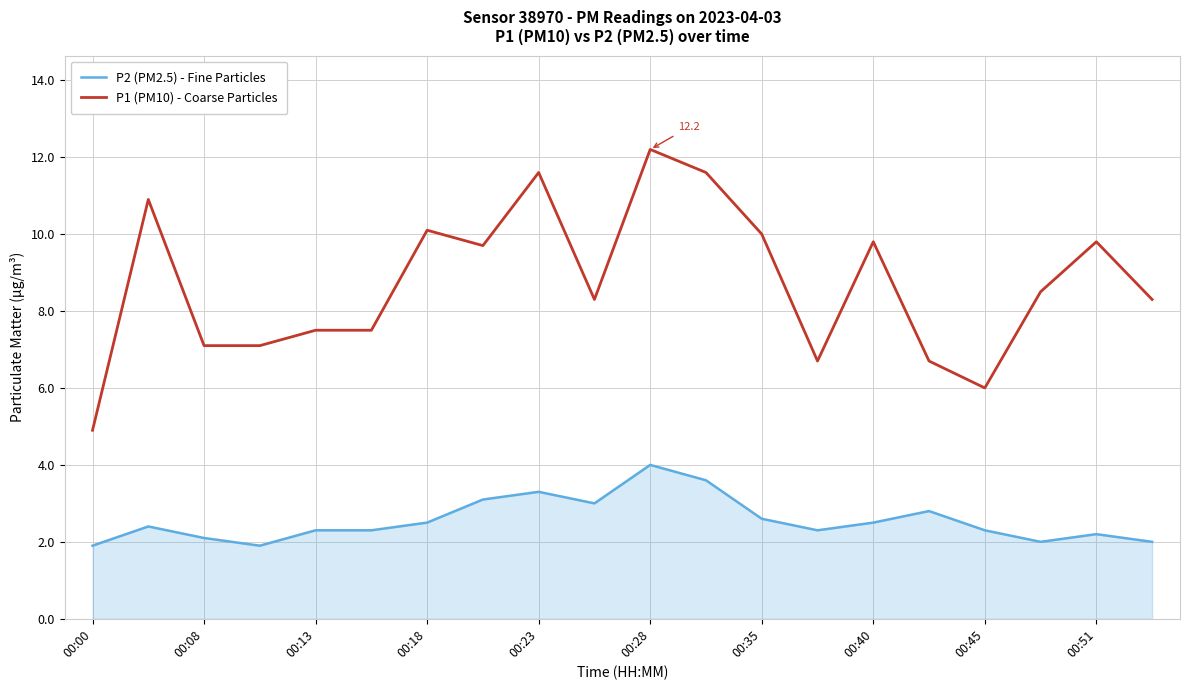

List the series in order of their overall mean, lowest first.

P2 (PM2.5) - Fine Particles, P1 (PM10) - Coarse Particles